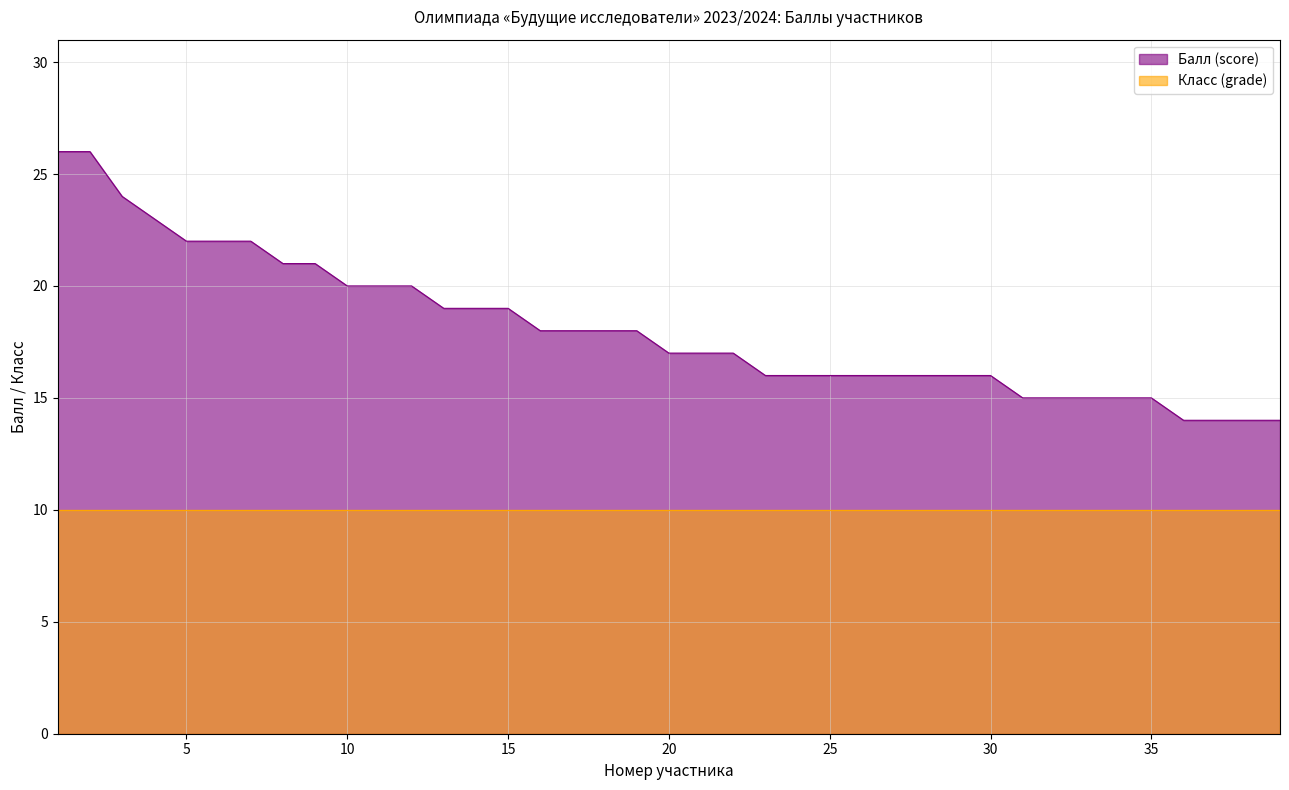

Read the value at 29, to the nearest 5.

15